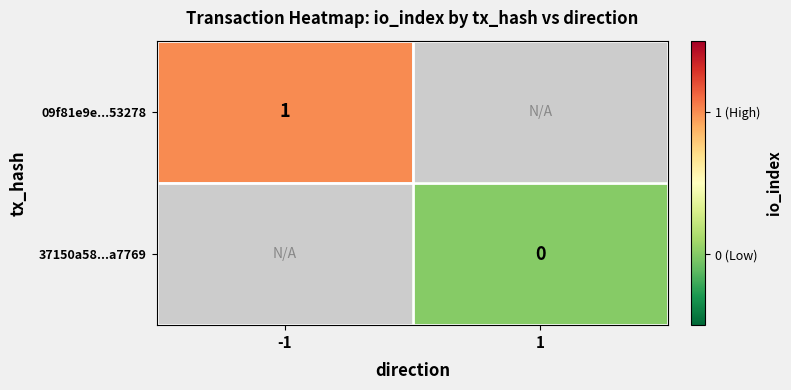

The value of 09f81e9e...53278 at -1 is 1. True or false?

True